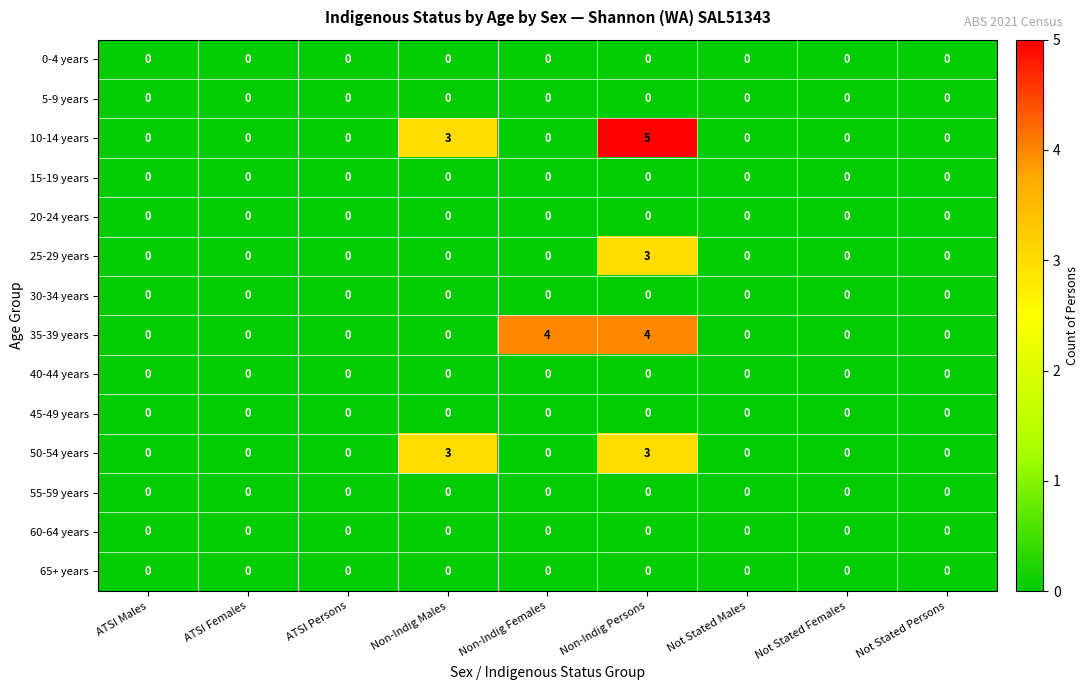

The value of 35-39 years at ATSI Females is 0. True or false?

True